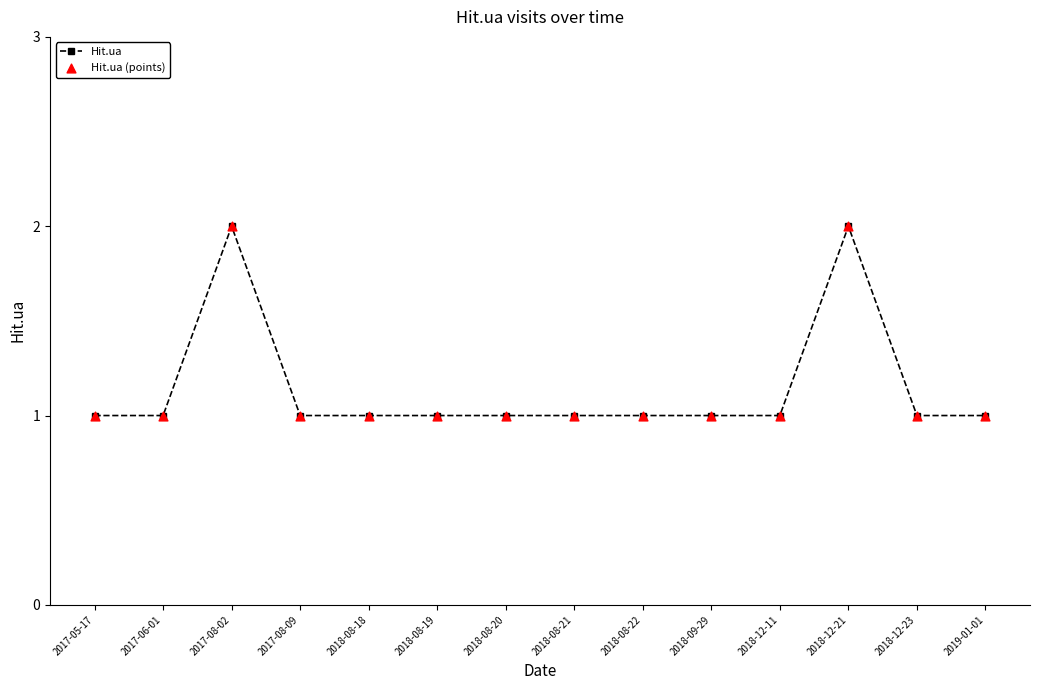

What is the sum of all values?

16